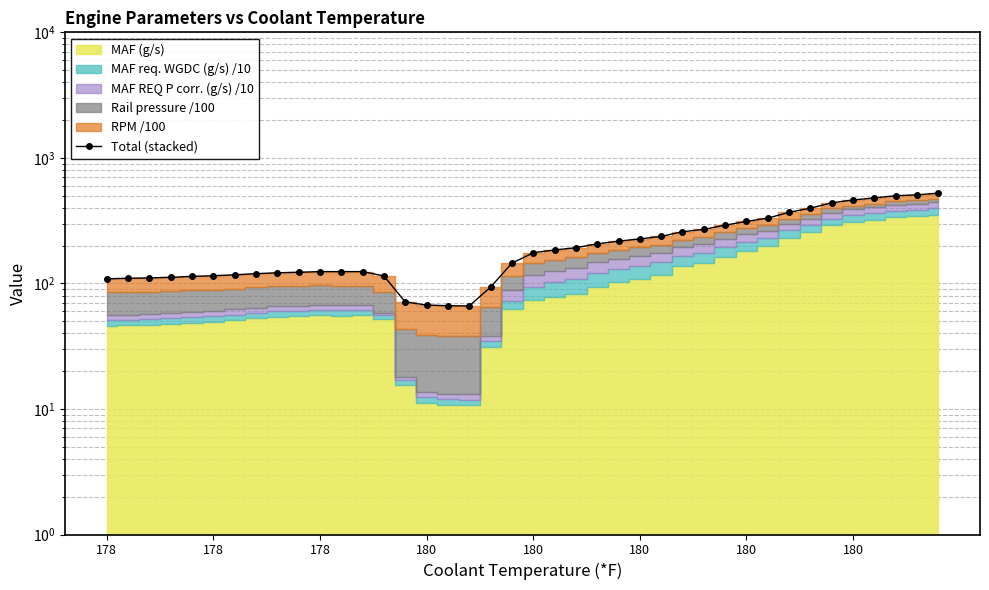

What is the difference between the maximum and minimum values?

457.1